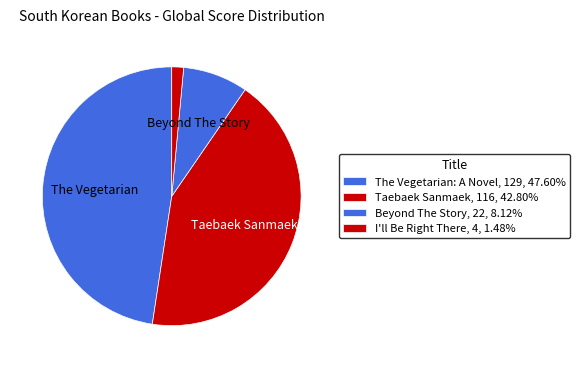

Which slice is the largest?

The Vegetarian: A Novel